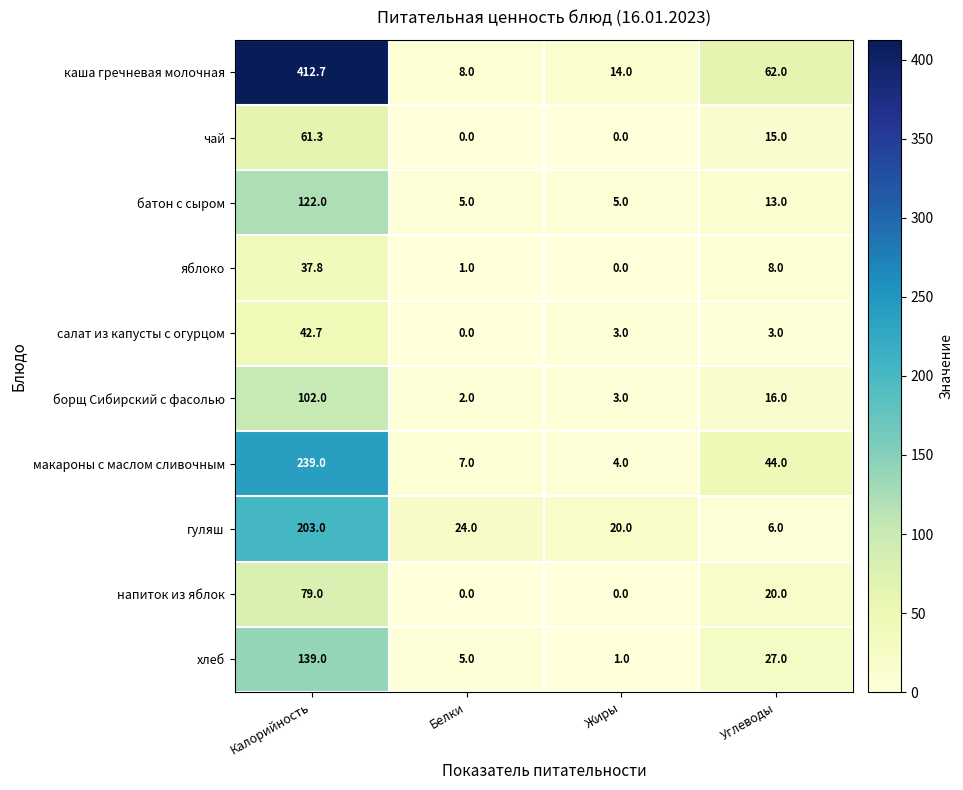

What is the minimum value for макароны с маслом сливочным?

4.0